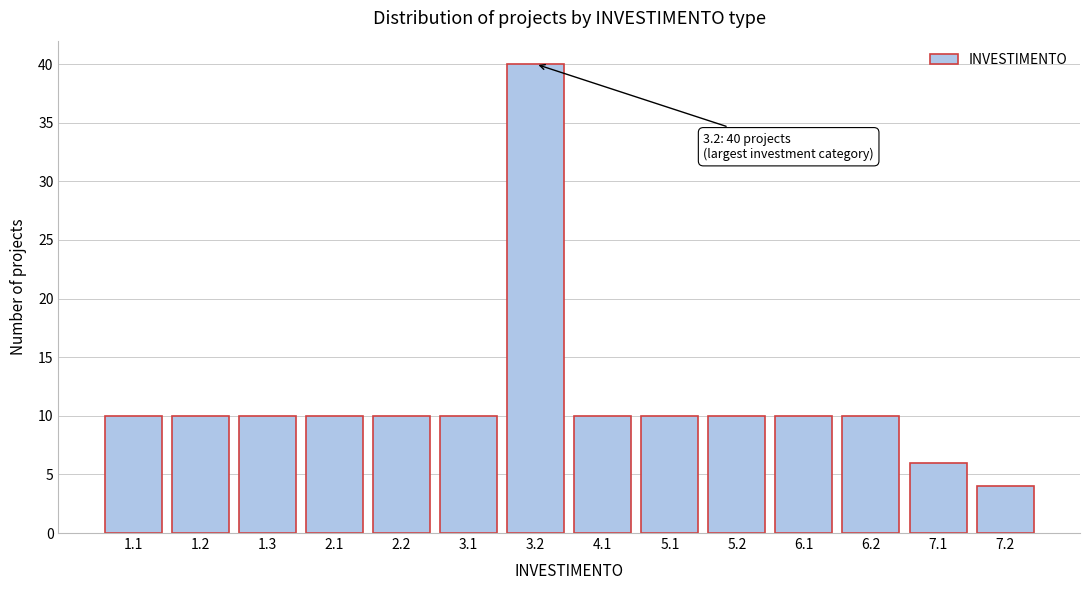

Reading left to right, extract all data points from this chart.

10	10	10	10	10	10	40	10	10	10	10	10	6	4